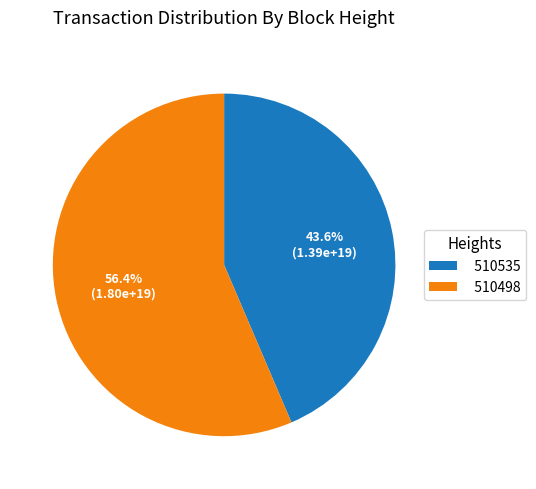

Between 510535 and 510498, which is larger?

510498